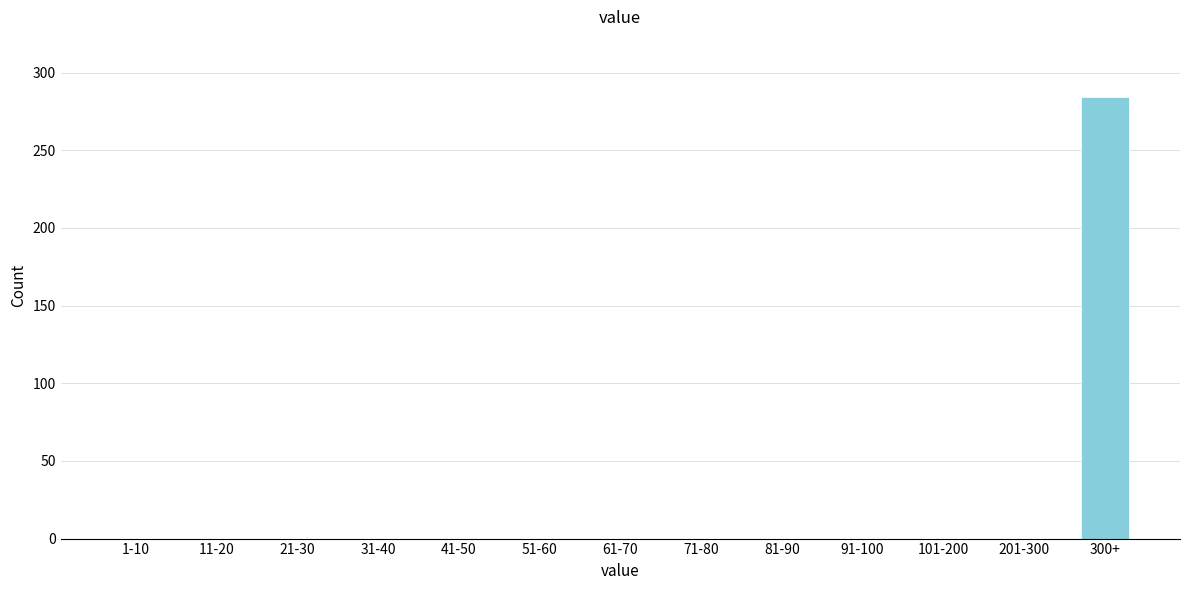

Reading left to right, extract all data points from this chart.

1-10=0	11-20=0	21-30=0	31-40=0	41-50=0	51-60=0	61-70=0	71-80=0	81-90=0	91-100=0	101-200=0	201-300=0	300+=284